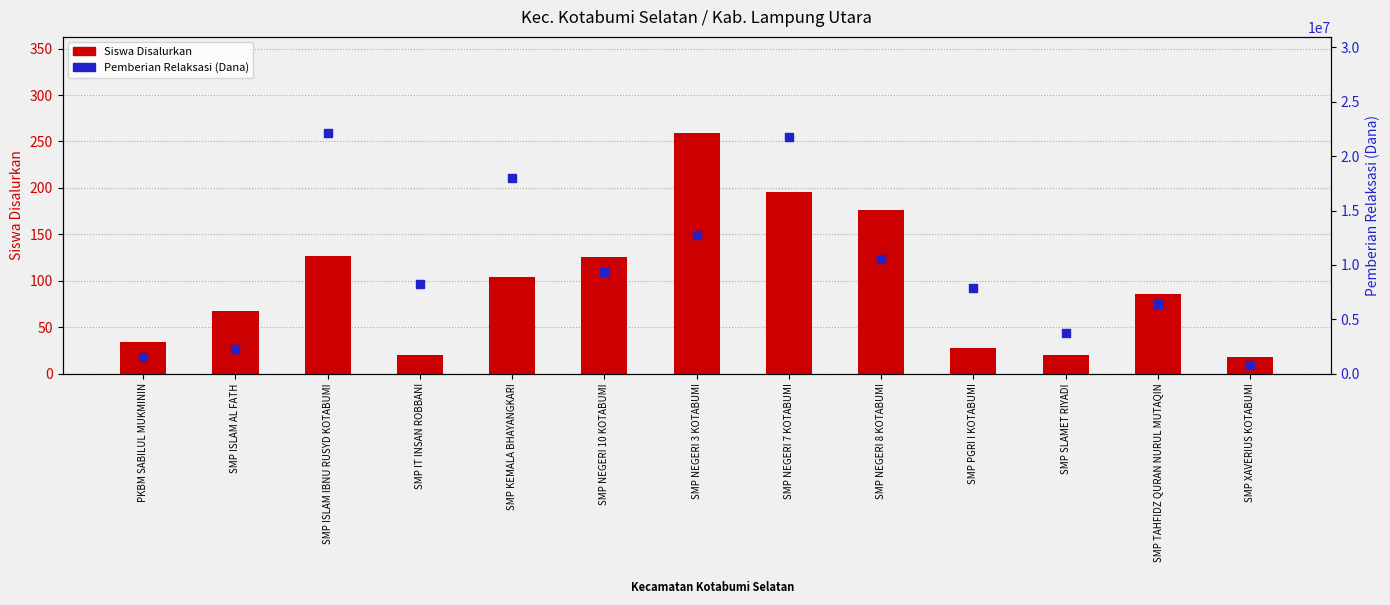

Which series has the widest spread of Y values?

Pemberian Relaksasi (Dana)